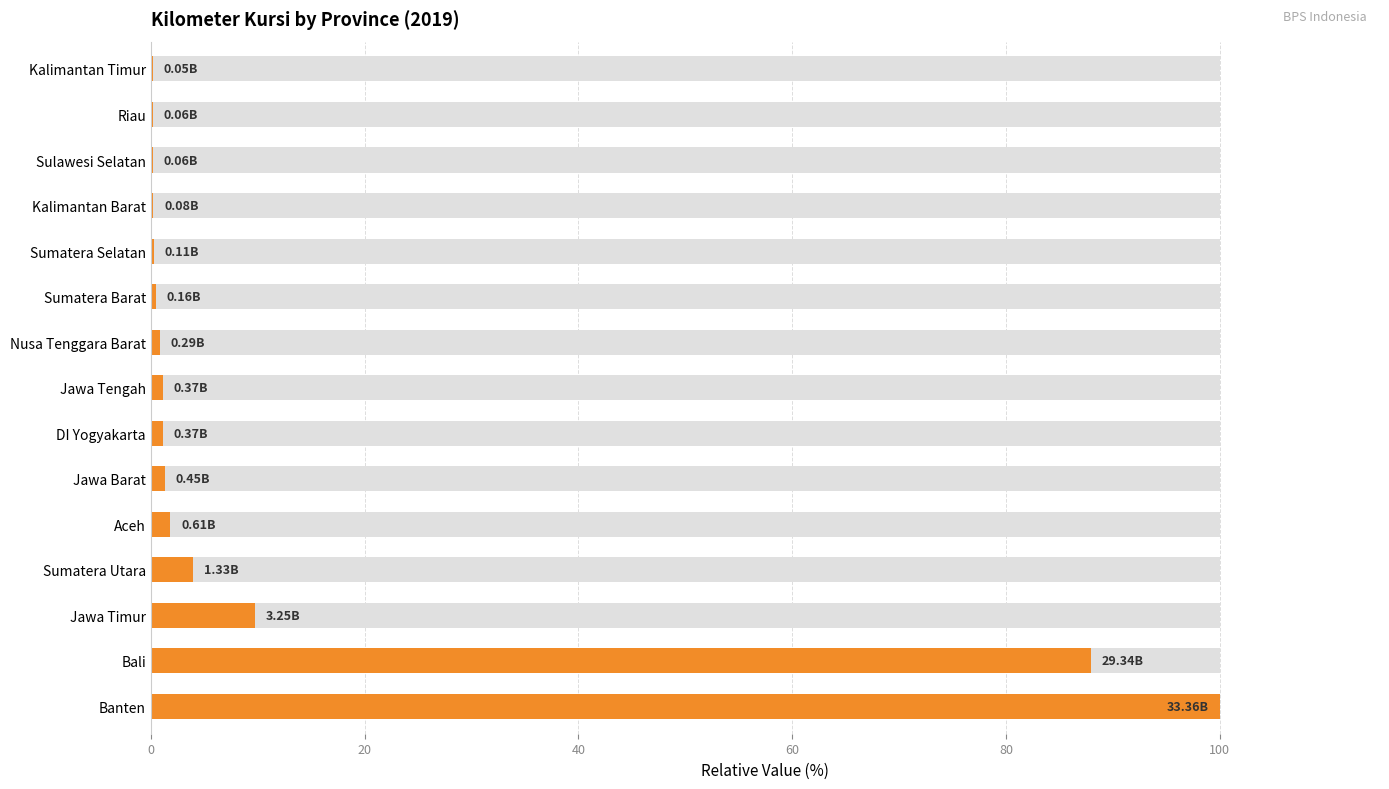

Between Sumatera Utara and Jawa Timur, which is larger?

Jawa Timur